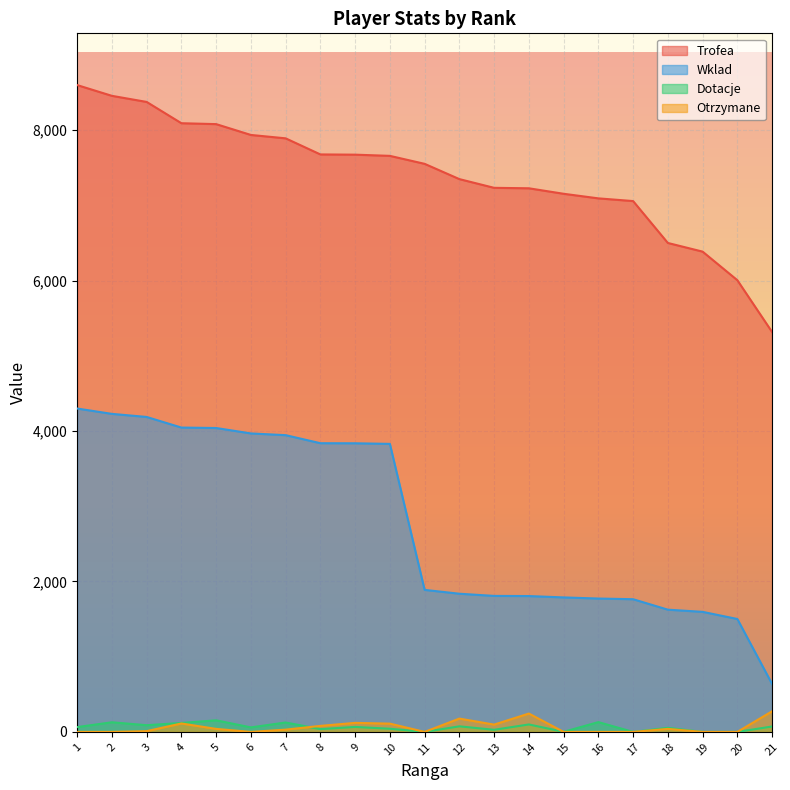

Which category has the highest value across all series?

1